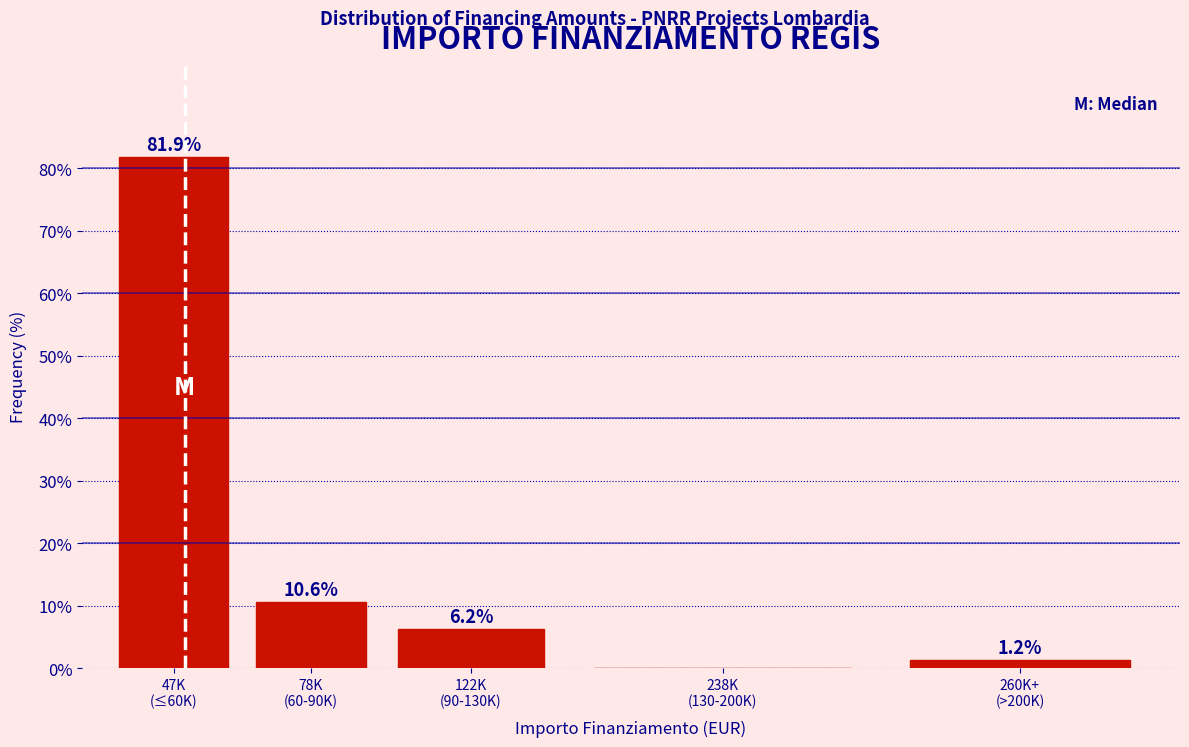

What is the maximum value shown in the chart?

81.9